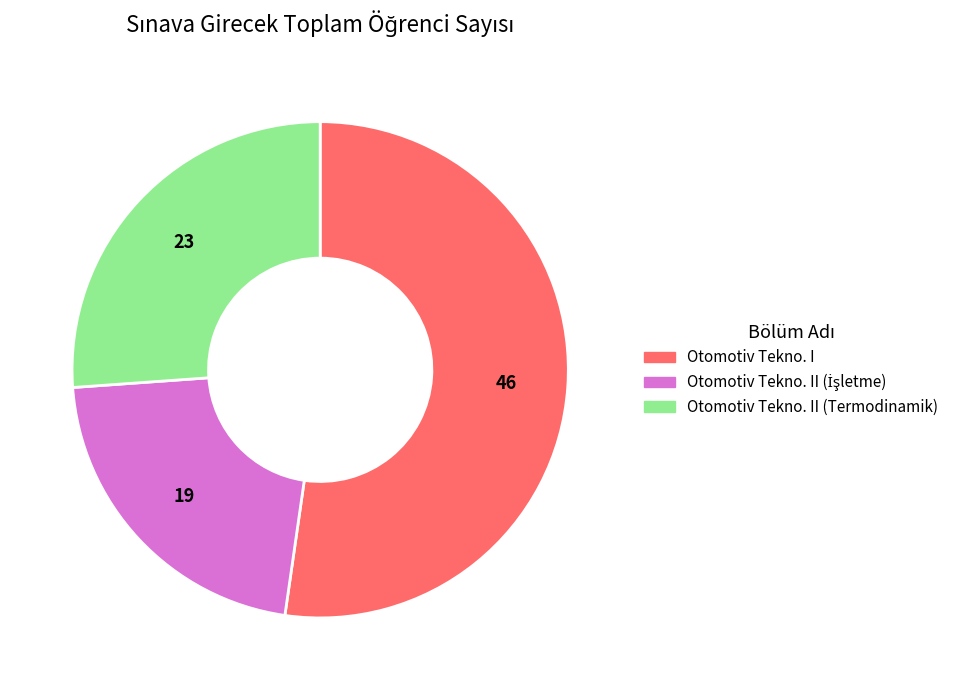

Does any single category account for the majority?

Yes